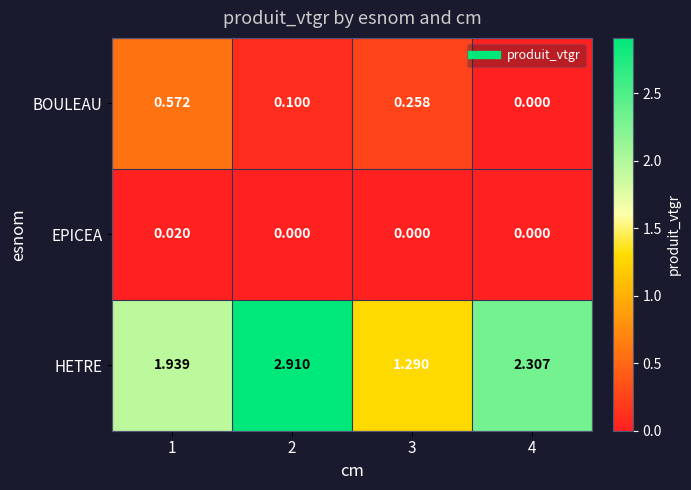

What is the difference between the highest and lowest values at 2?

2.9